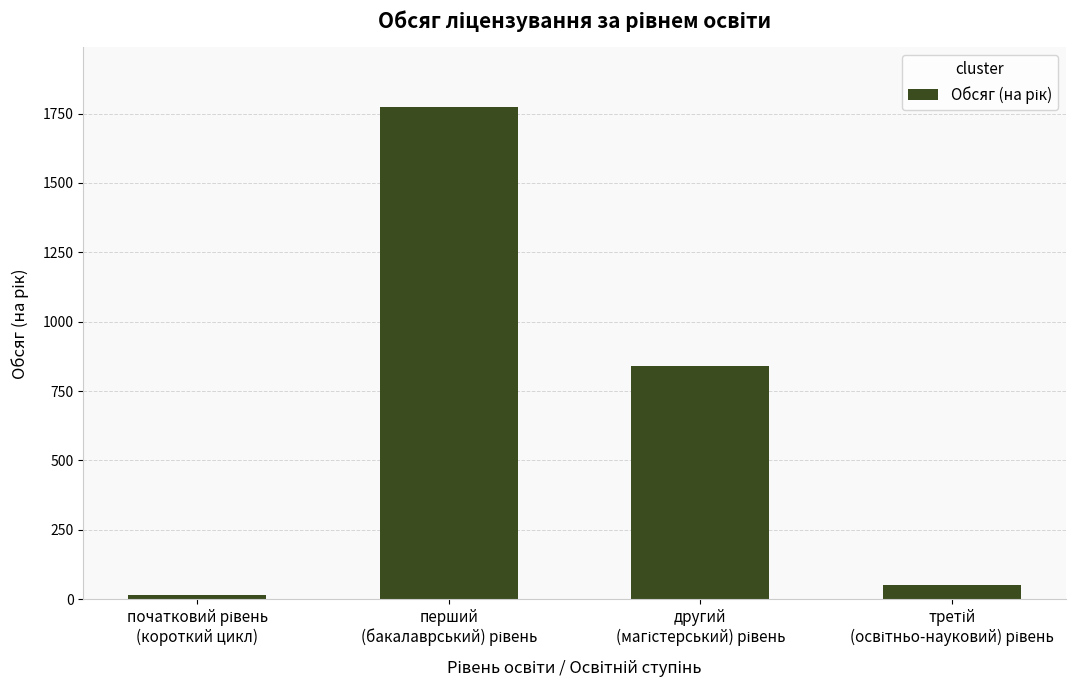

What is the maximum value shown in the chart?

1775